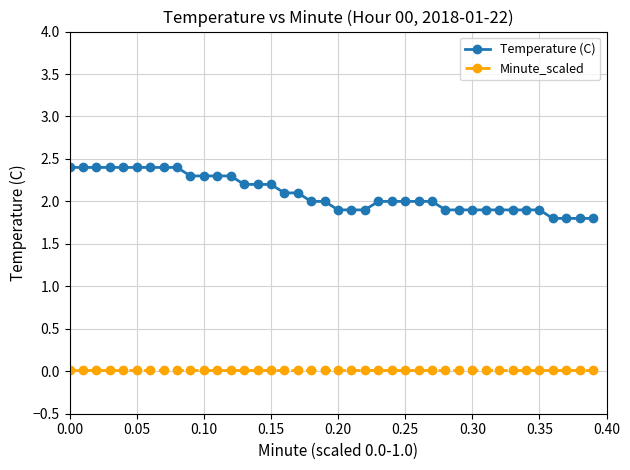

Which series has the largest range (max minus min)?

Temperature (C)